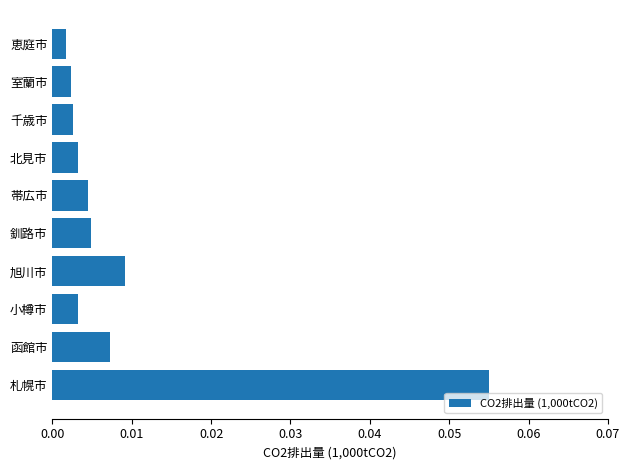

Between 旭川市 and 北見市, which is larger?

旭川市